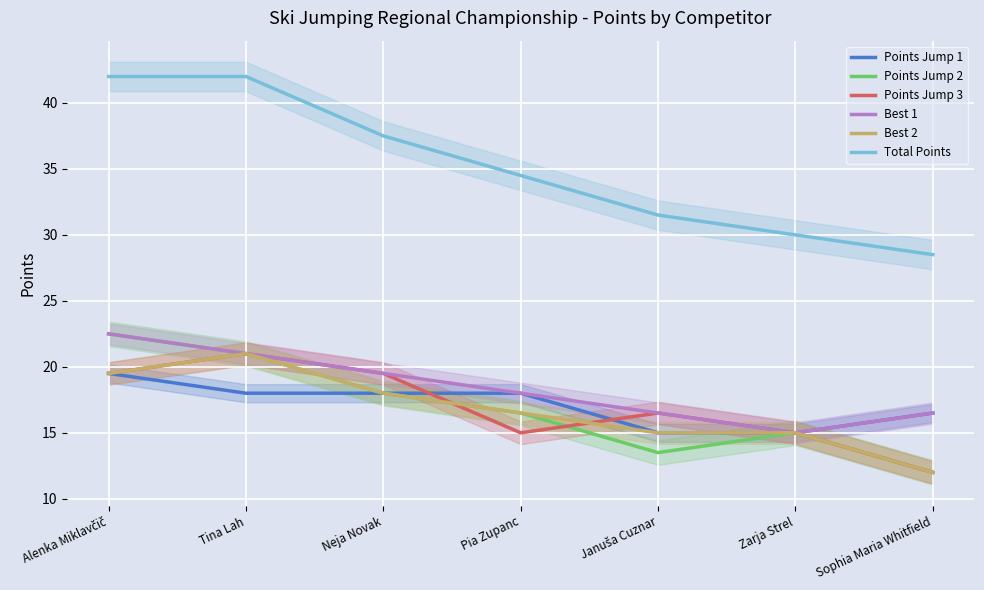

At which category does Best 1 reach its first local valley?

Zarja Strel